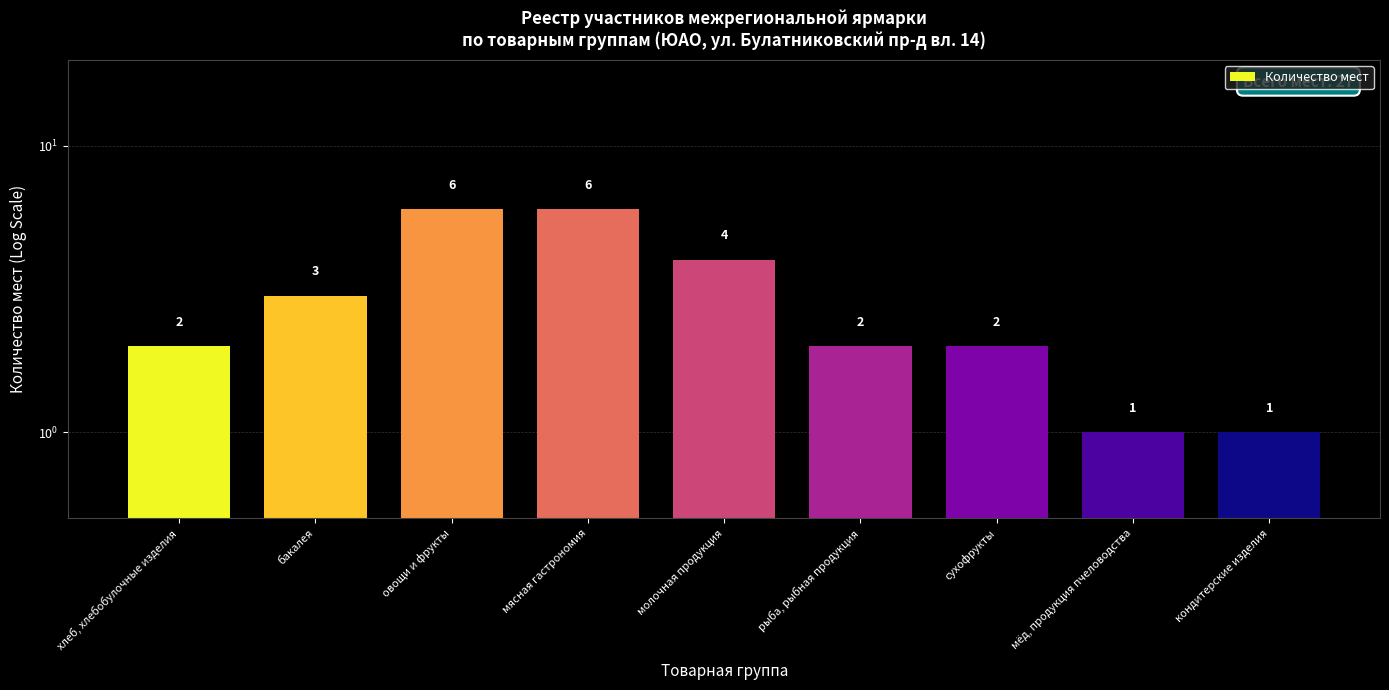

How many data points are less than 2?

2